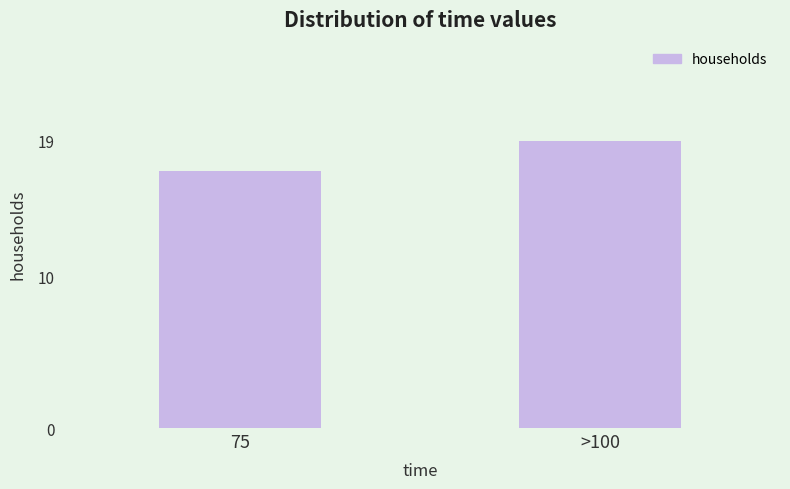

Reading left to right, extract all data points from this chart.

75=17	>100=19